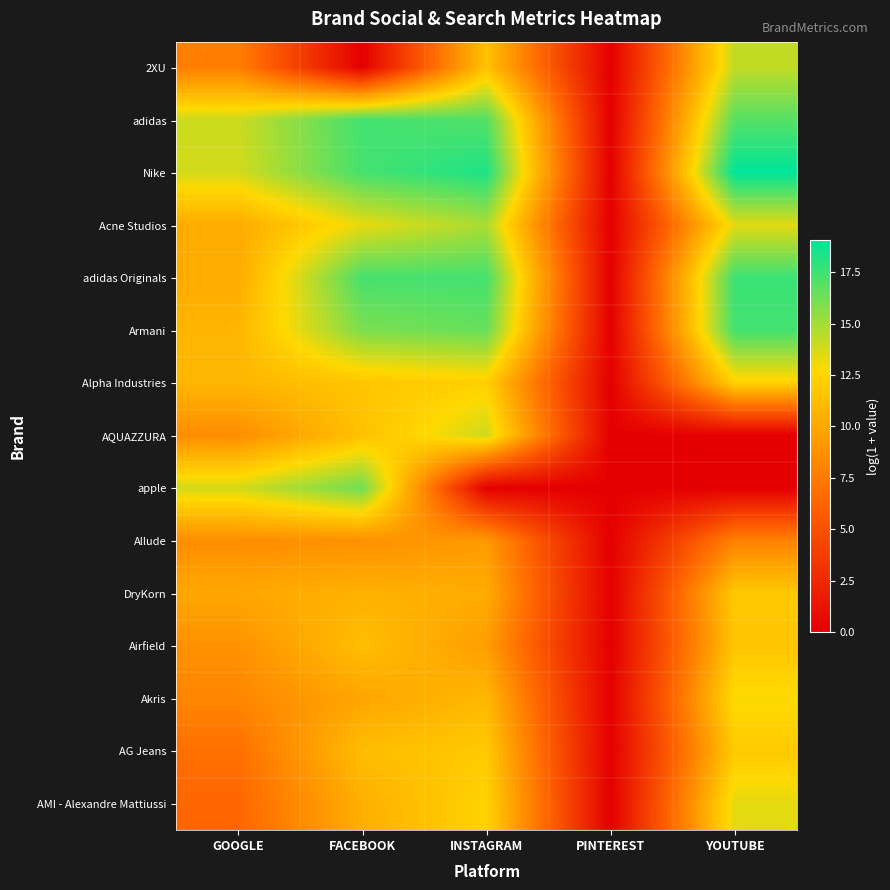

At how many categories does at least one series exceed 3?

4